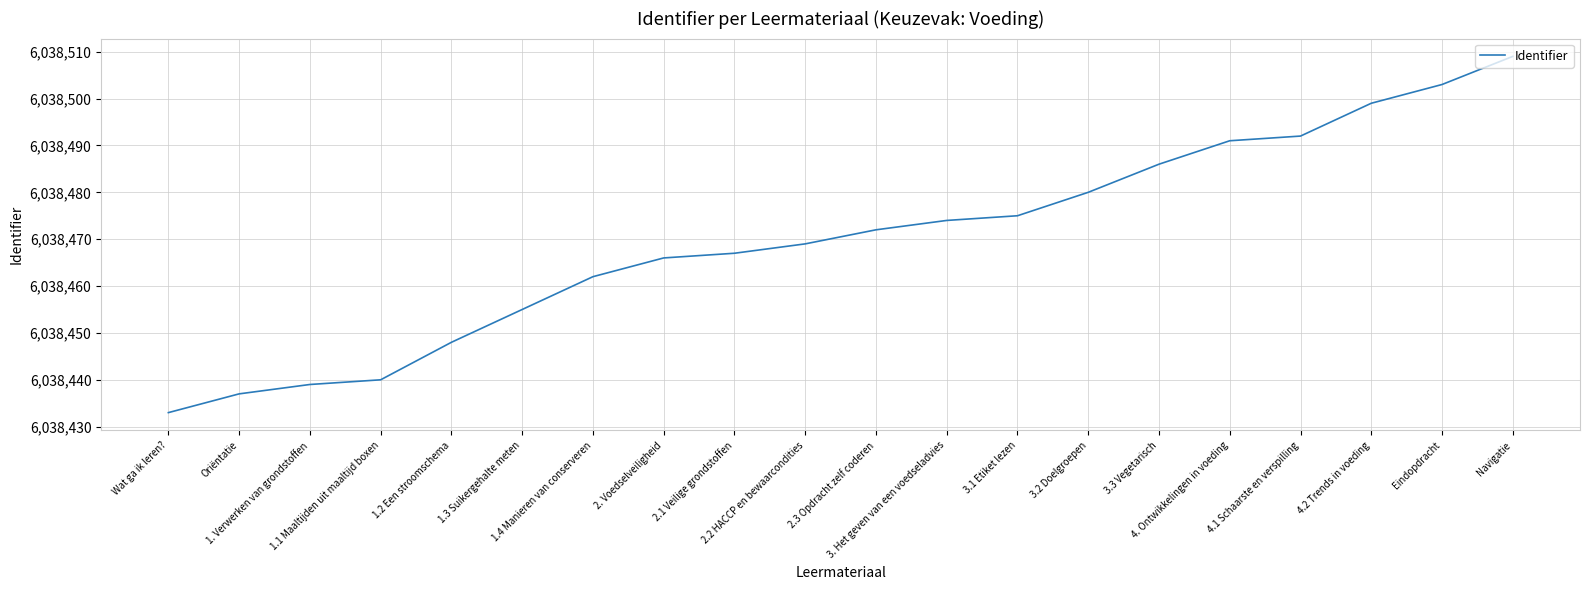

Which has a higher value, 1.4 Manieren van conserveren or Oriëntatie?

1.4 Manieren van conserveren